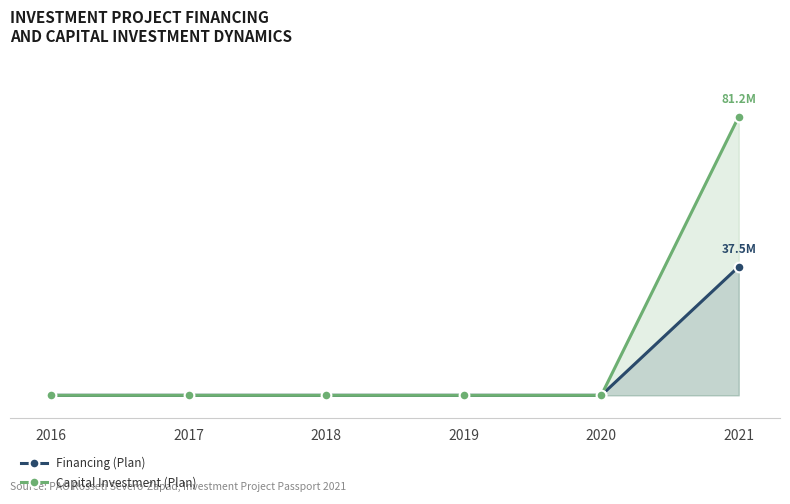

Which series has the widest spread of values?

Capital Investment (Plan)